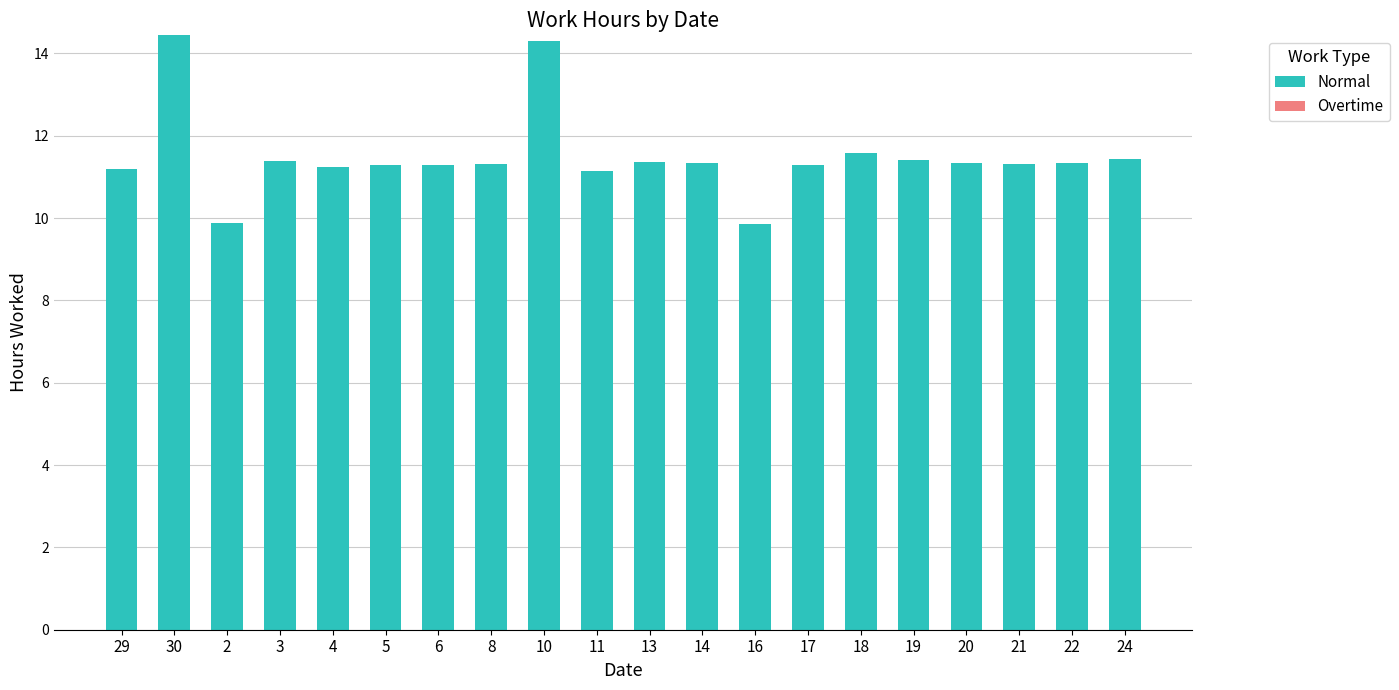

Count the number of categories in the chart.

20